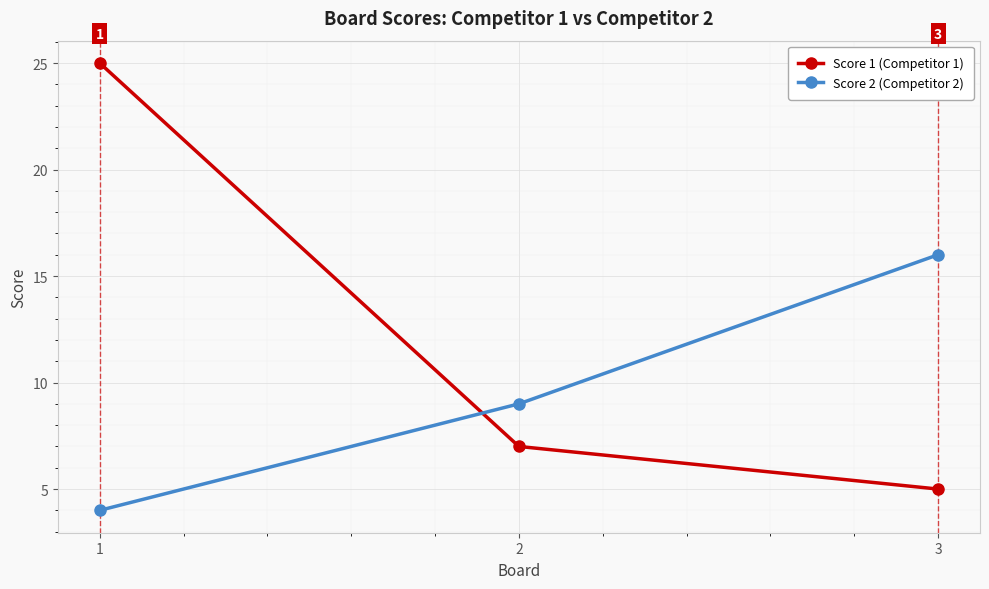

Reading right to left, extract all data points from this chart.

Score 1 (Competitor 1): 3=5	2=7	1=25
Score 2 (Competitor 2): 3=16	2=9	1=4